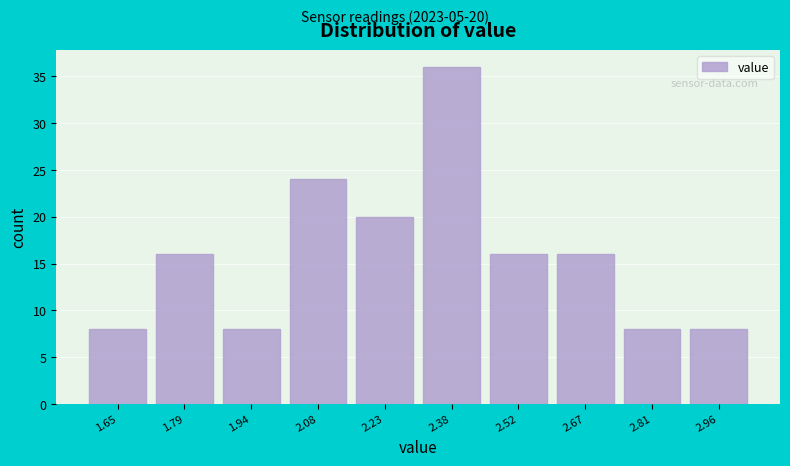

Reading right to left, what are all the values shown in this chart?

2.96=8	2.81=8	2.67=16	2.52=16	2.38=36	2.23=20	2.08=24	1.94=8	1.79=16	1.65=8